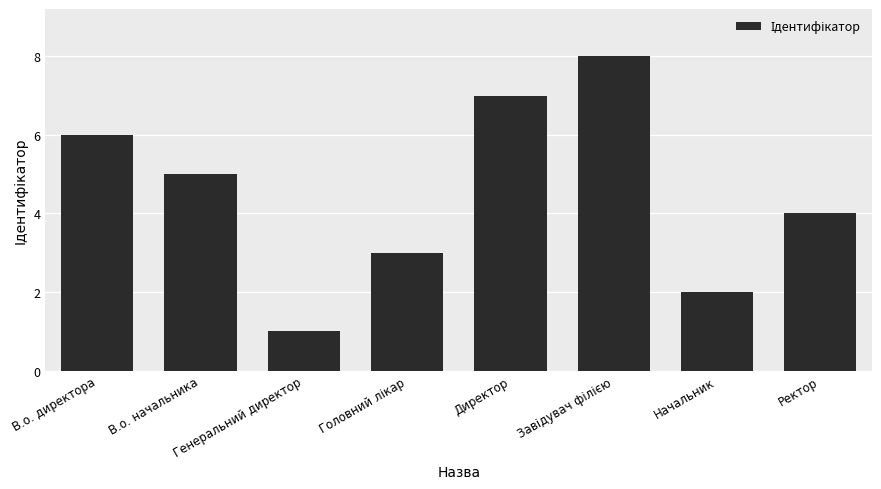

What is the difference between the second highest and minimum values?

6